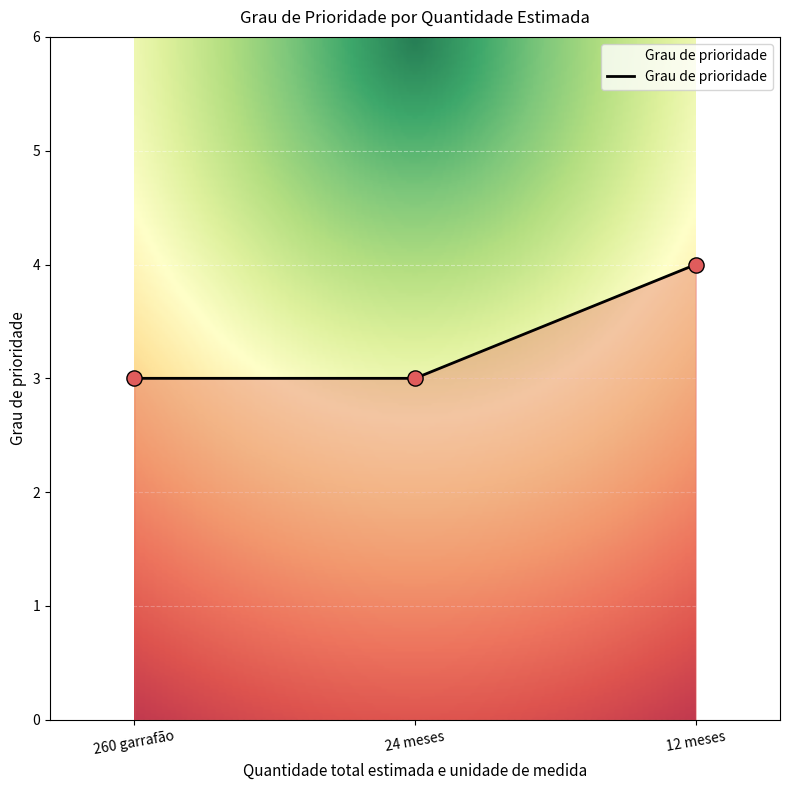

What is the change in value from 260 garrafão to 12 meses?

+1